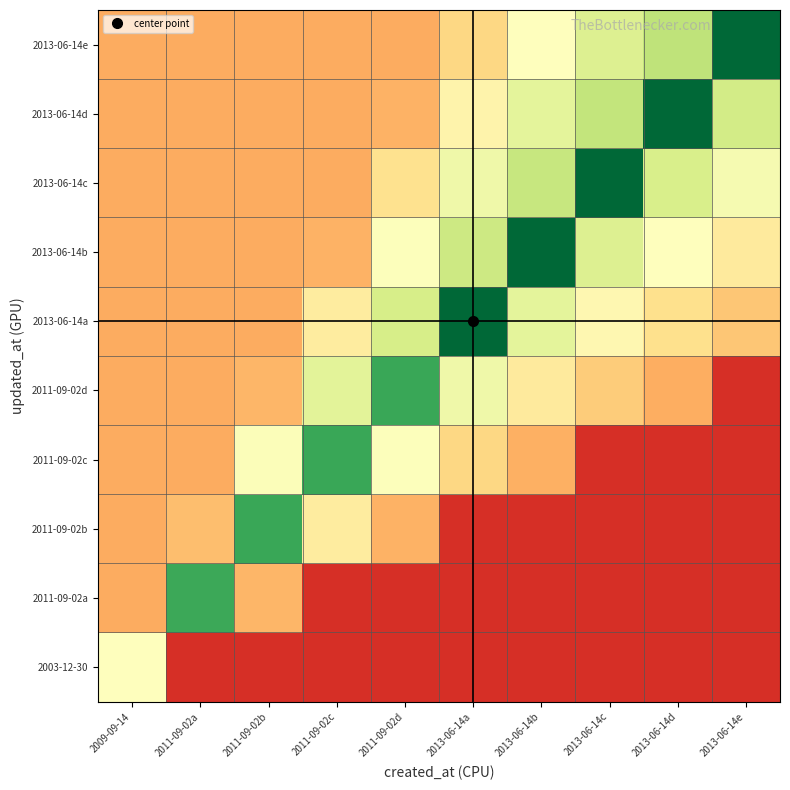

Count the number of categories in the chart.

10